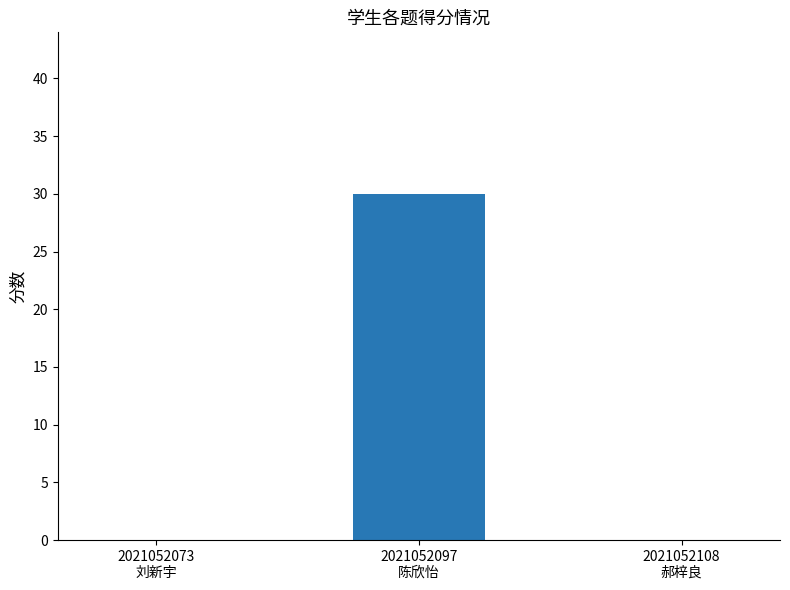

What is the maximum value shown in the chart?

30